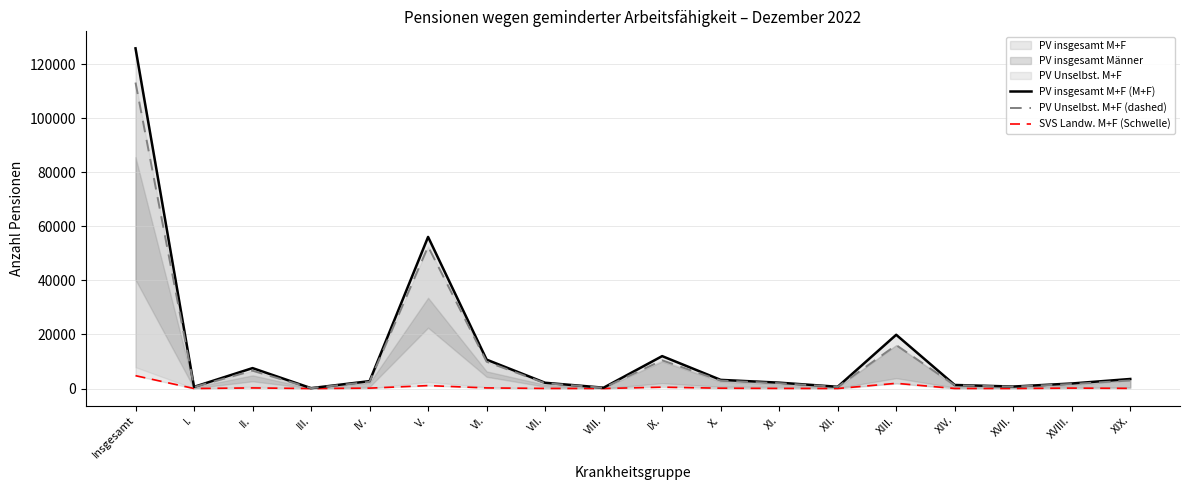

What is the average value of the SVS Landw. M+F (Schwelle) series?

528